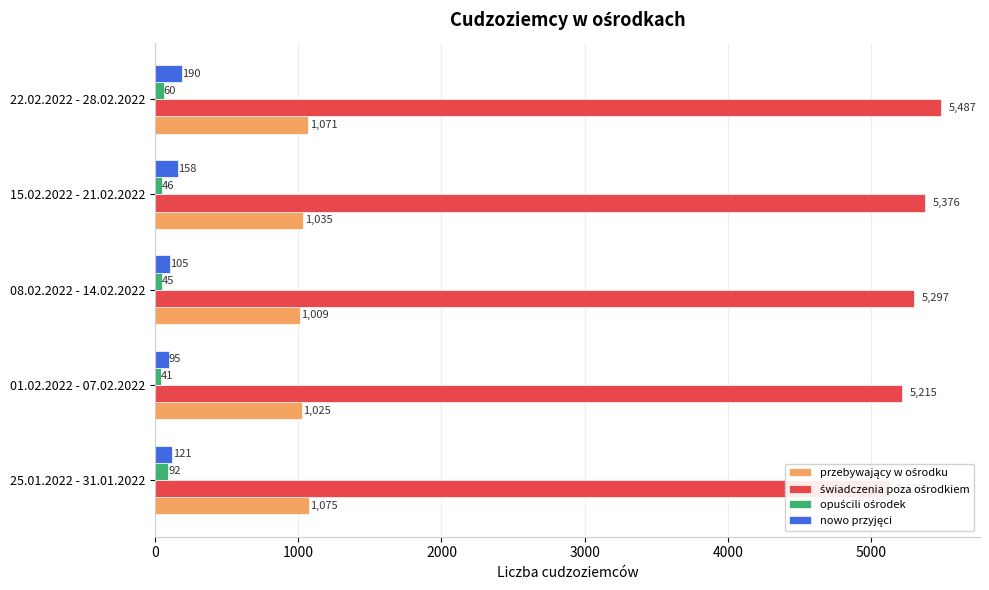

Which series changed the most between 08.02.2022 - 14.02.2022 and 15.02.2022 - 21.02.2022?

świadczenia poza ośrodkiem